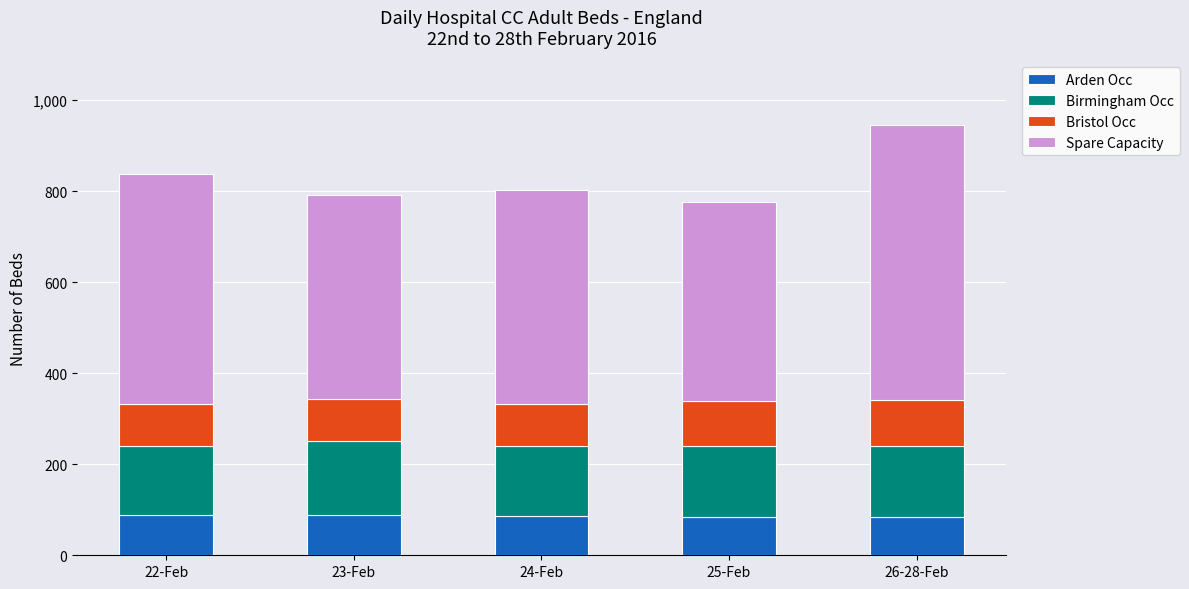

At which category is the sum across all series the highest?

26-28-Feb